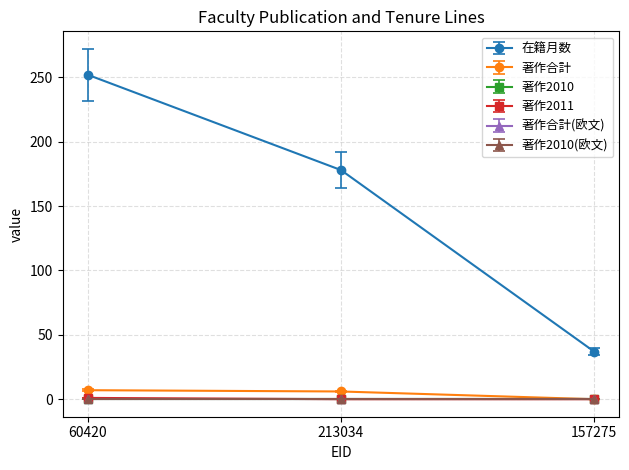

How many data points in 著作合計 are above 6?

1